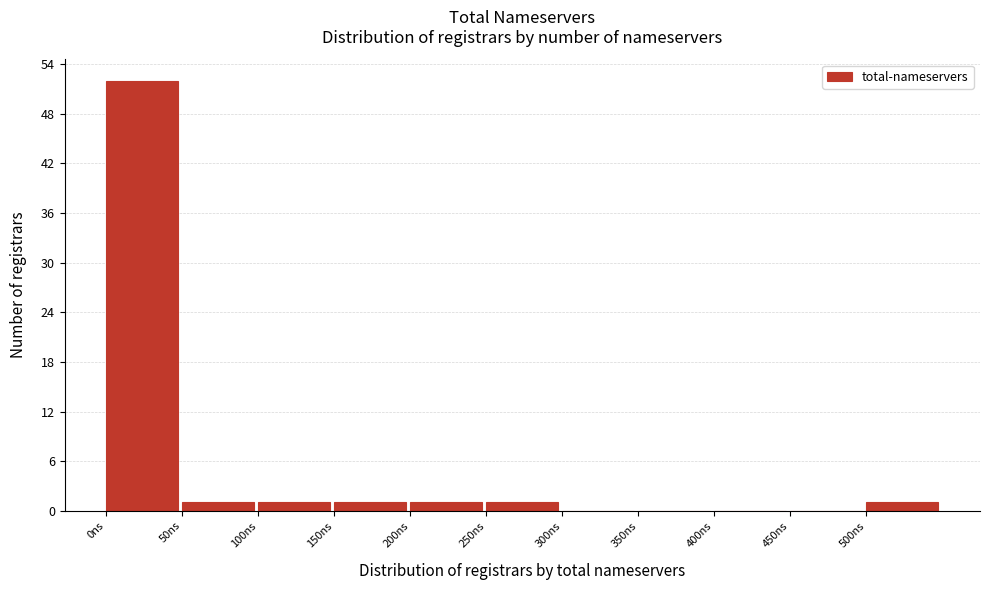

Over which range of the x-axis is the bar tallest?

0 to 50